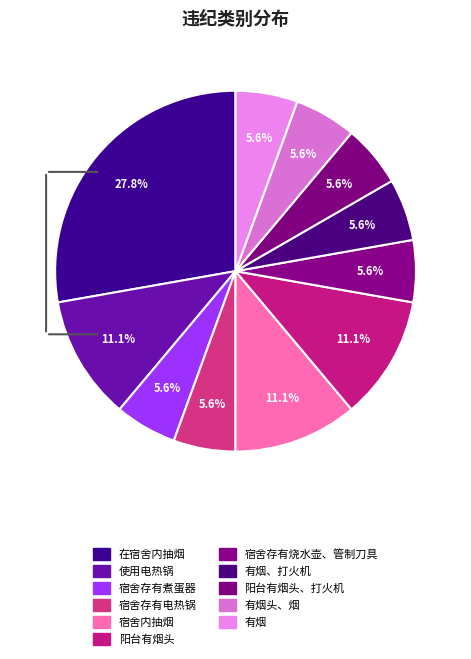

Rank the categories by value from highest to lowest.

在宿舍内抽烟, 使用电热锅, 宿舍内抽烟, 阳台有烟头, 宿舍存有煮蛋器, 宿舍存有电热锅, 宿舍存有烧水壶、管制刀具, 有烟、打火机, 阳台有烟头、打火机, 有烟头、烟, 有烟